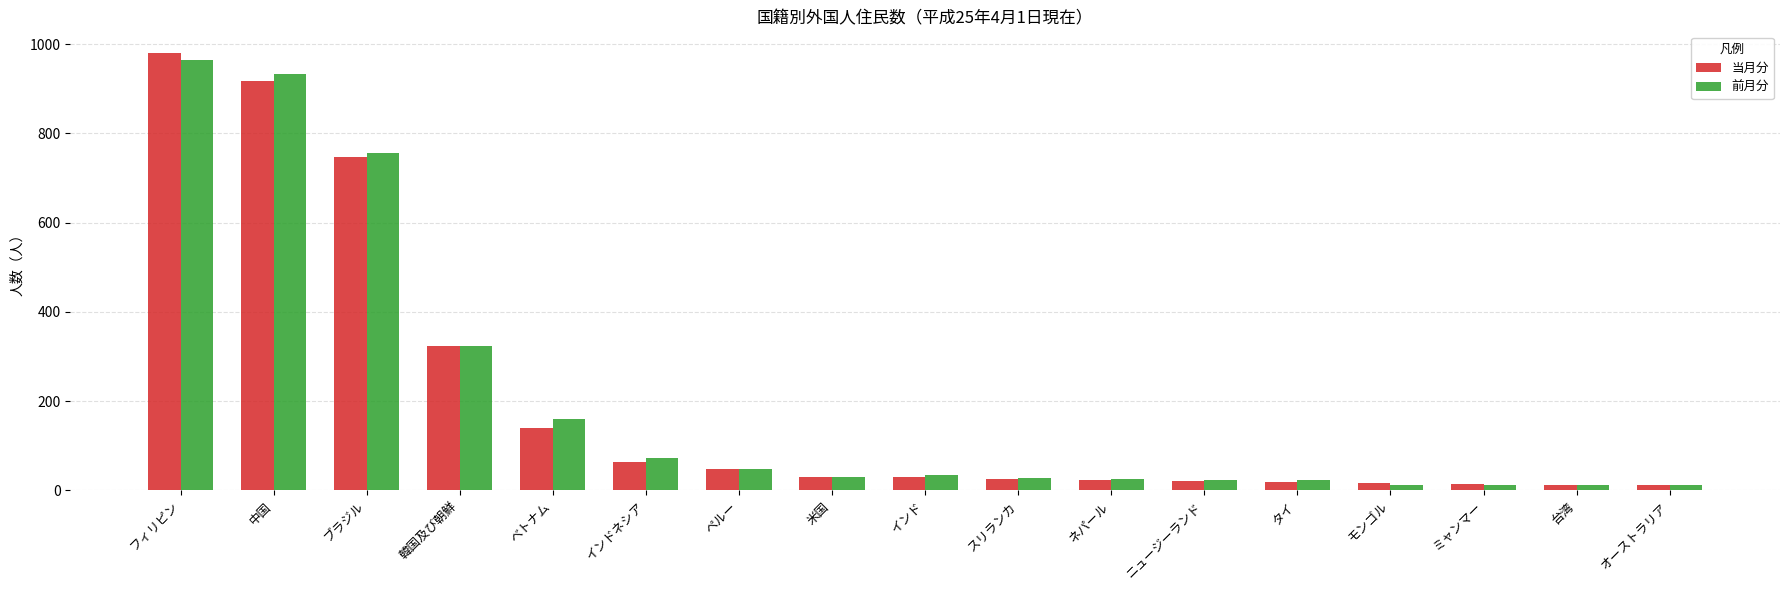

What is the maximum value for 当月分?

980